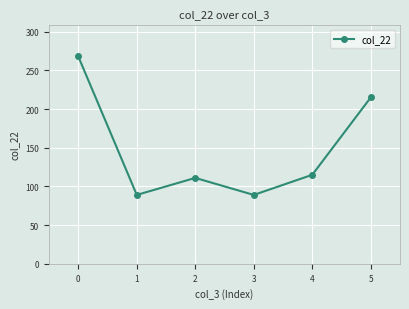

What is the sum of all values?

887